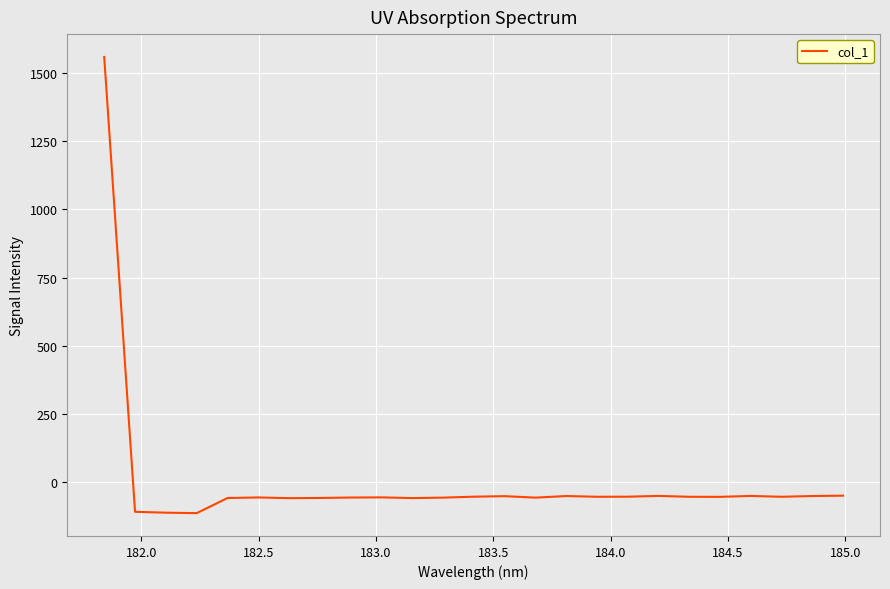

What is the difference between the maximum and minimum values?

1670.0